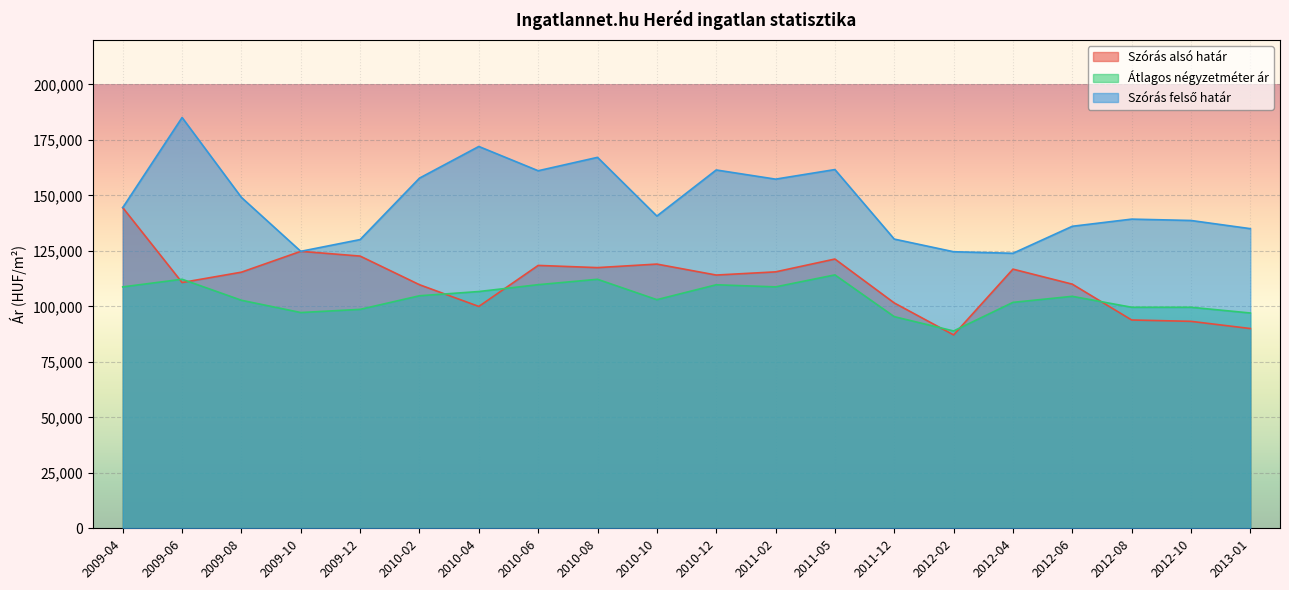

What is the difference between the maximum and minimum values in the Átlagos négyzetméter ár series?

25265